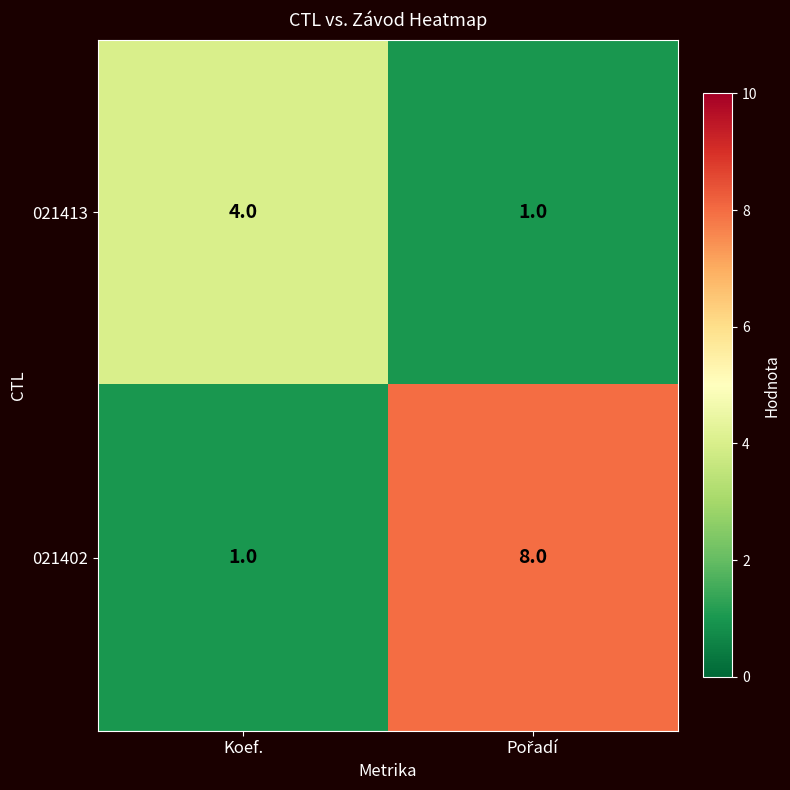

At how many categories does at least one series exceed 6?

1